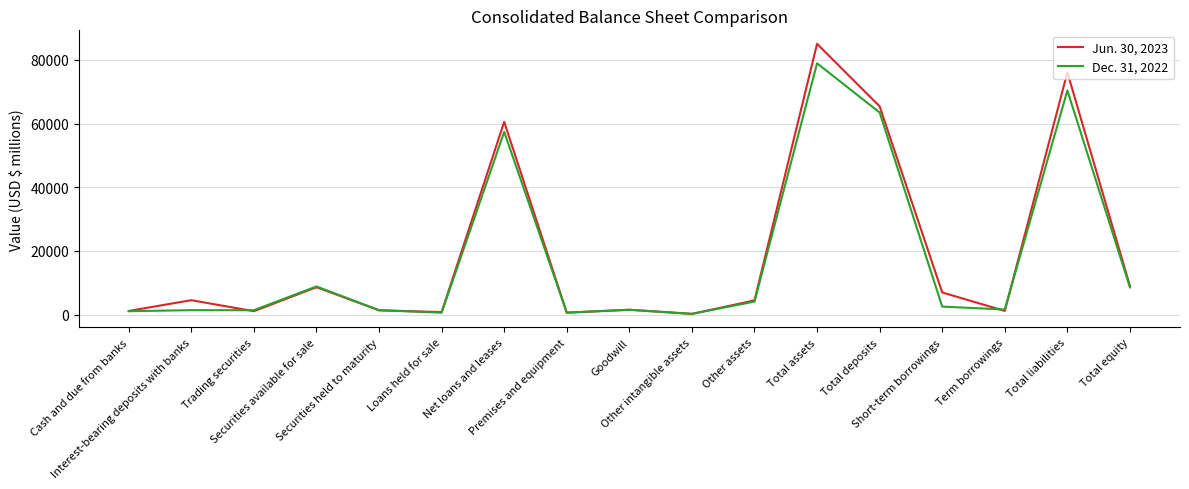

True or false: Jun. 30, 2023 has a value of 1156 at Term borrowings.

True